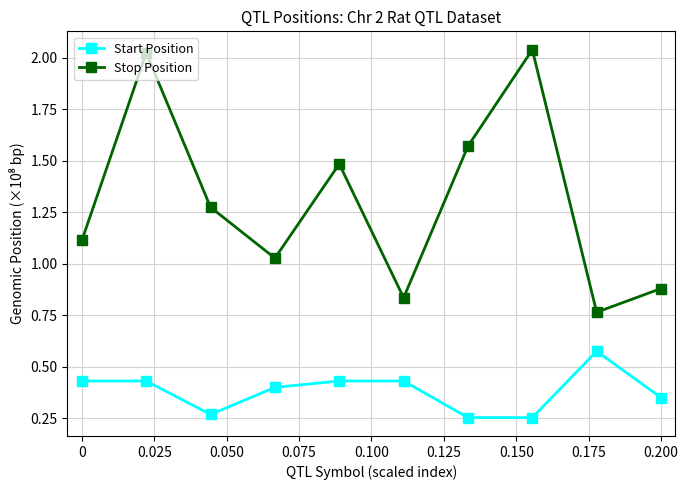

Rank the series by their average value, from lowest to highest.

Start Position, Stop Position